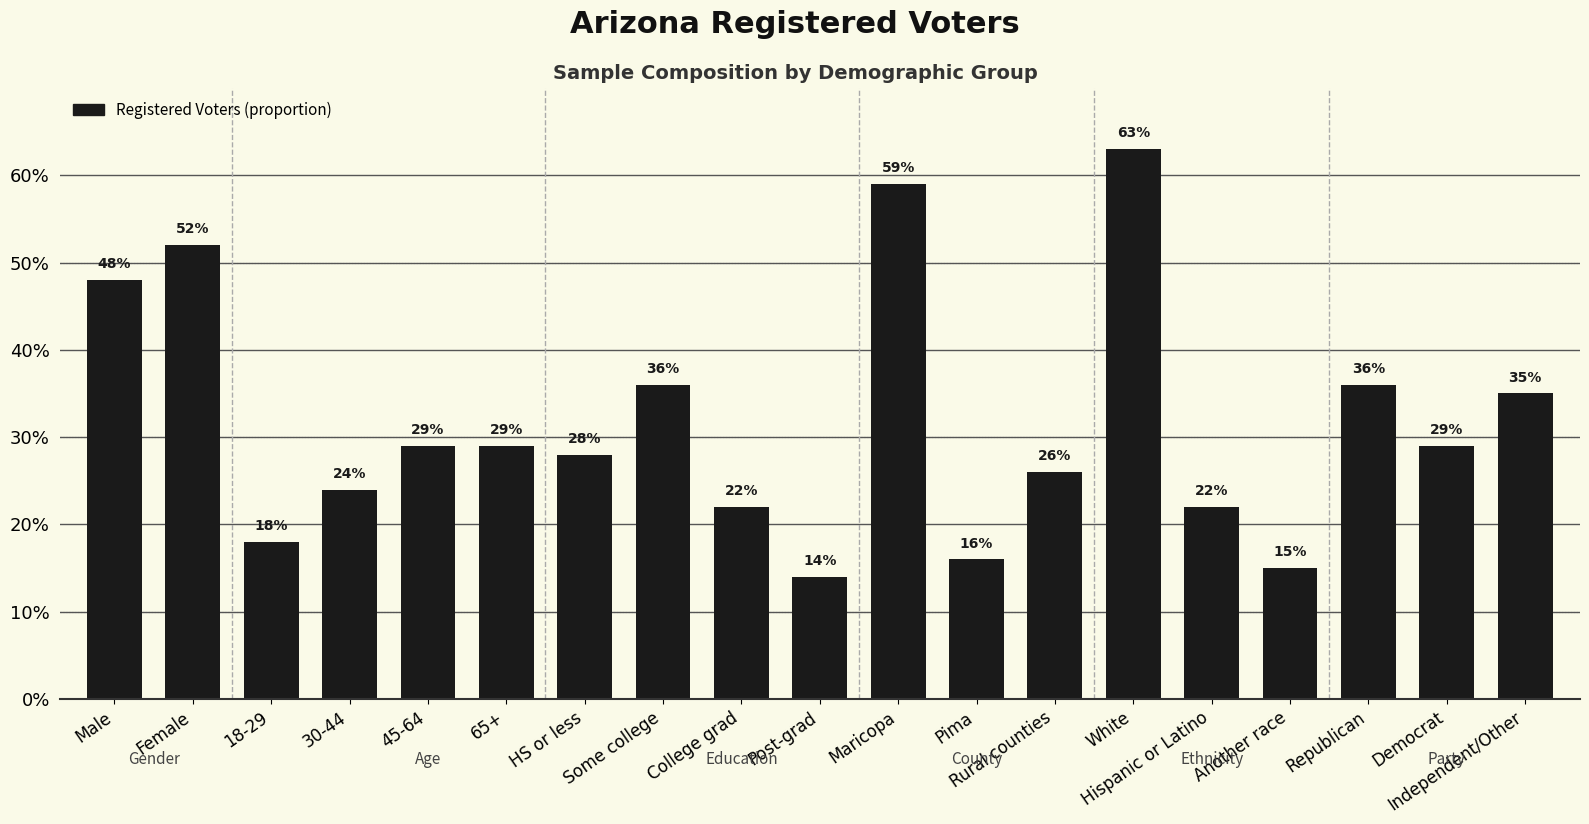

What is the smallest value displayed?

0.1